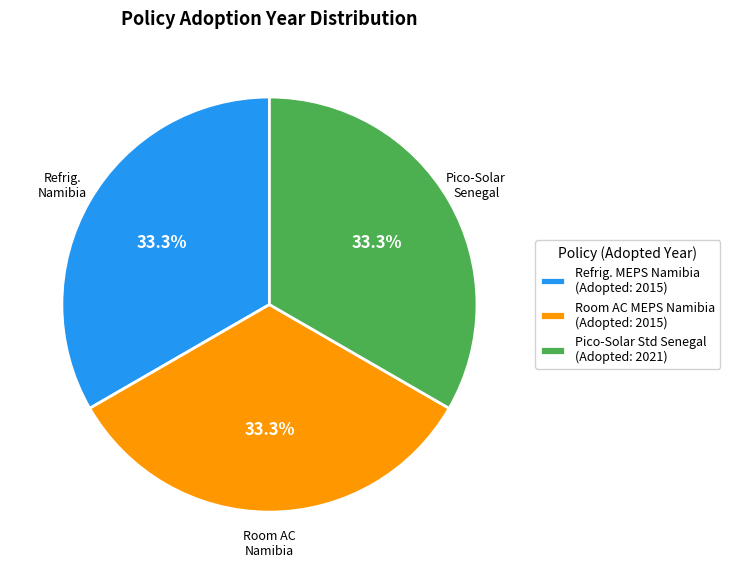

Is there any slice that represents more than half of the pie?

No